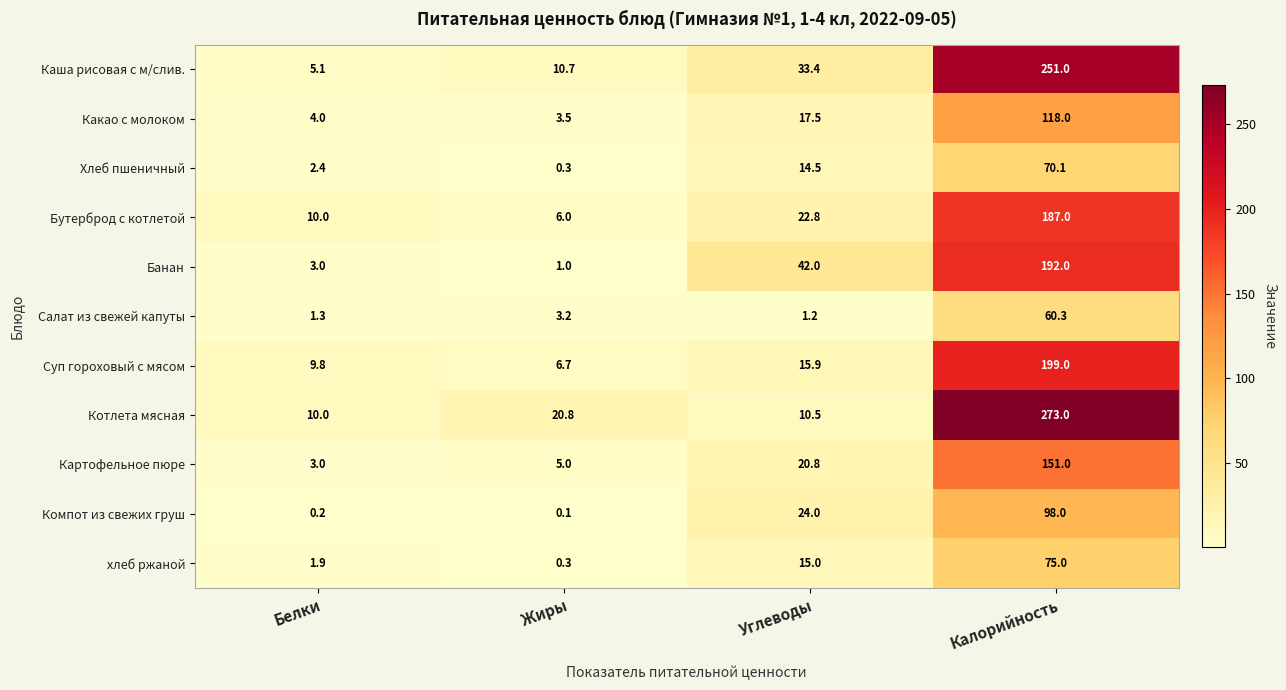

At how many categories does at least one series exceed 235?

1